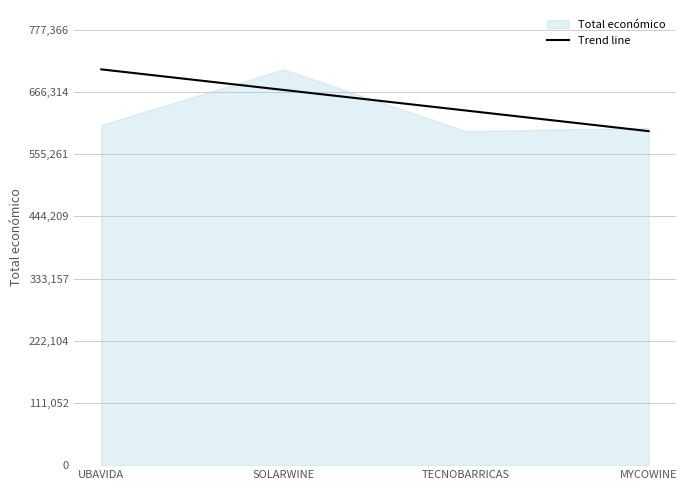

At which category does the chart reach its peak across all series?

UBAVIDA